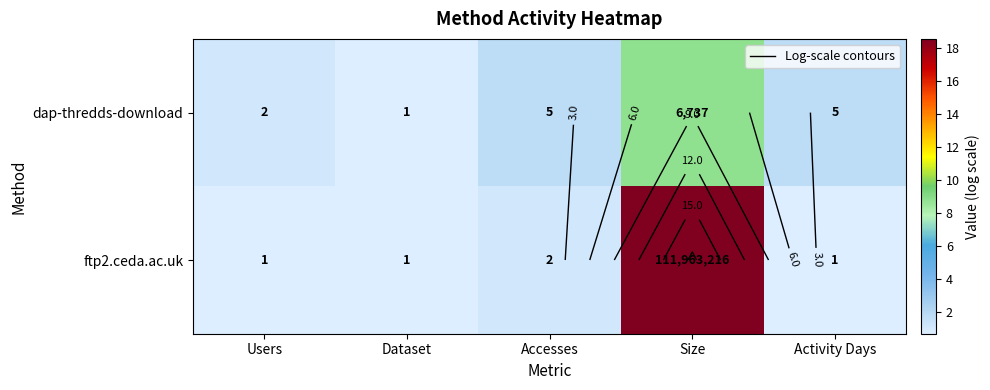

Rank the categories by ftp2.ceda.ac.uk value from highest to lowest.

Size, Accesses, Users, Dataset, Activity Days